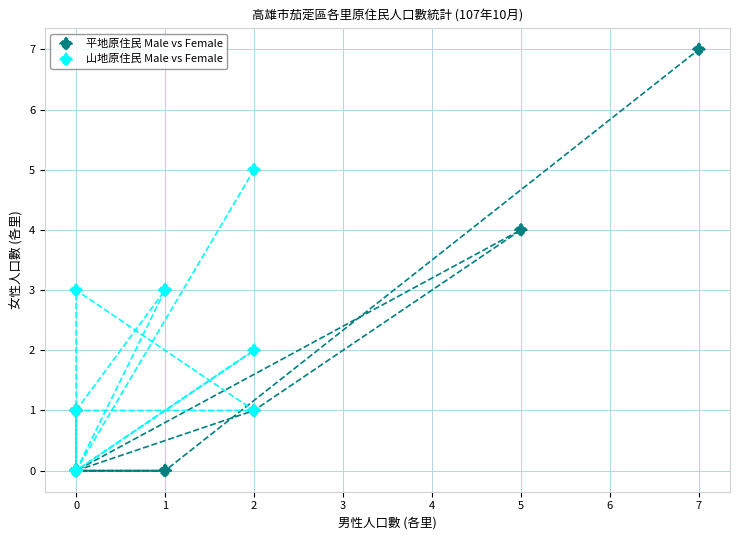

Which series has the widest spread of Y values?

平地原住民 Male vs Female